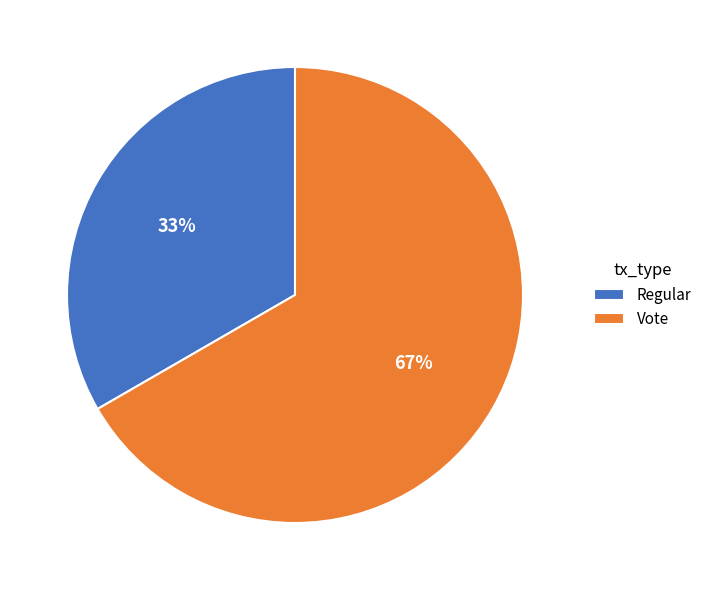

To the nearest percent, what is the combined percentage of Regular and Vote?

100%